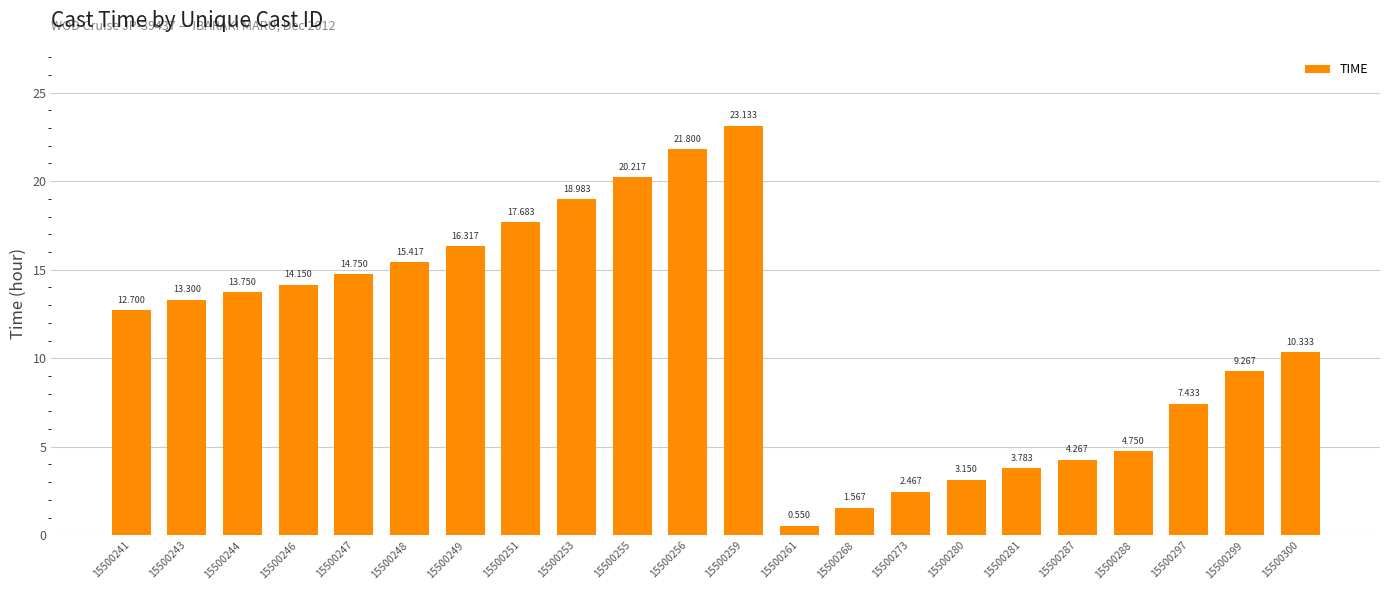

Rank the categories by value from highest to lowest.

15500259, 15500256, 15500255, 15500253, 15500251, 15500249, 15500248, 15500247, 15500246, 15500244, 15500243, 15500241, 15500300, 15500299, 15500297, 15500288, 15500287, 15500281, 15500280, 15500273, 15500268, 15500261